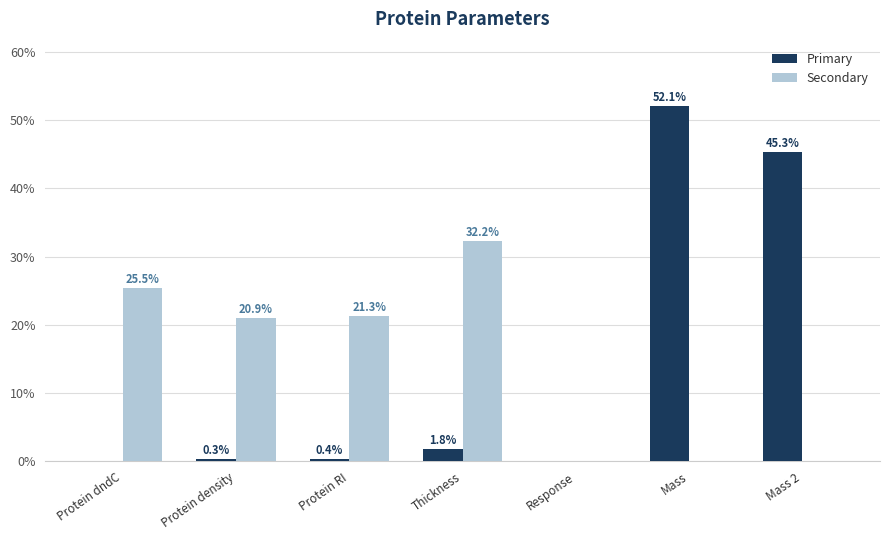

What is the maximum value shown in the chart?

52.1